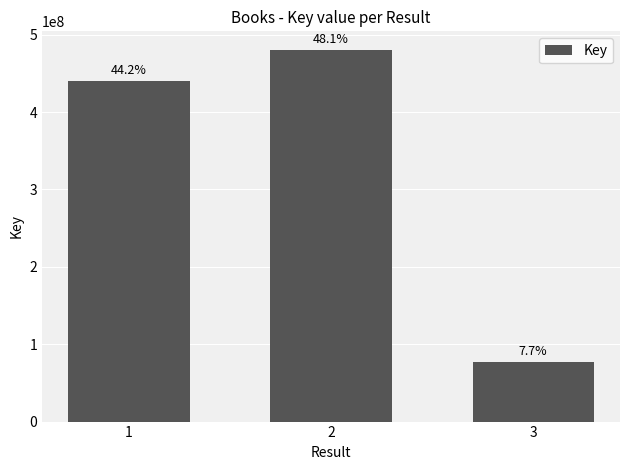

Reading left to right, extract all data points from this chart.

440510790	480324508	76856215